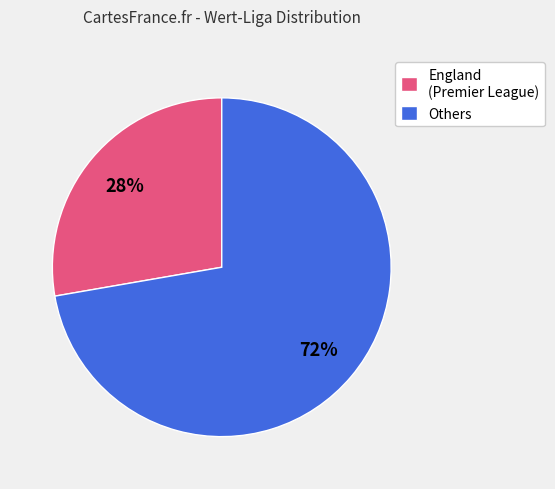

How many segments does this pie chart have?

2